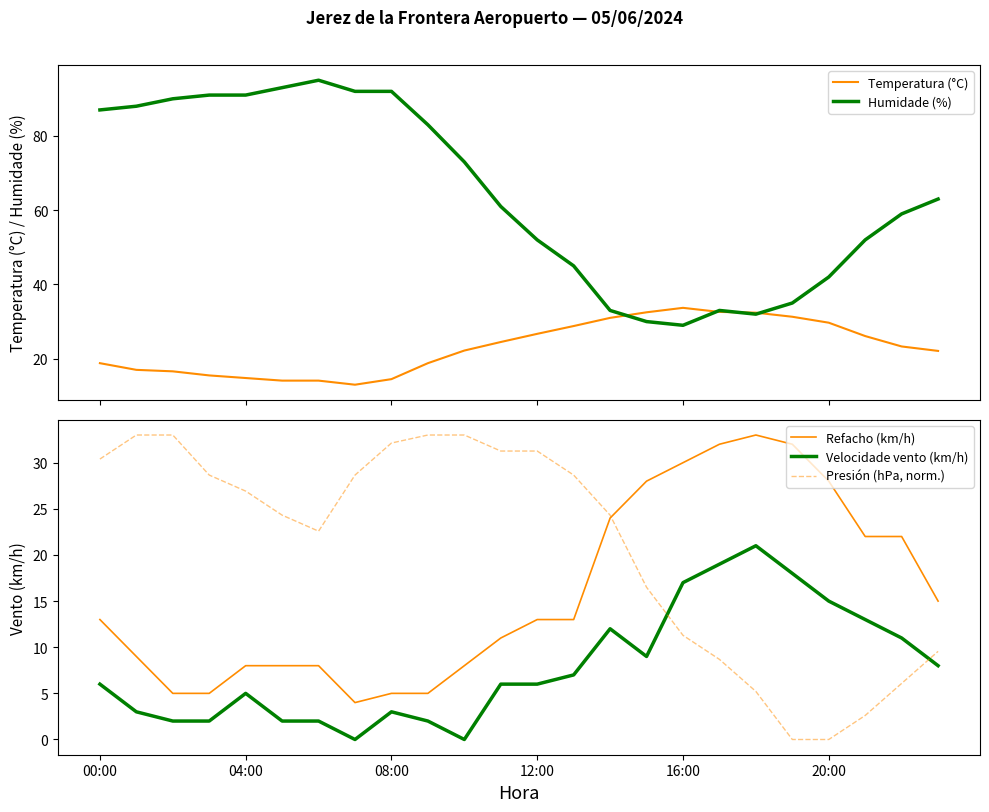

At which label does Velocidade vento (km/h) first exceed 6?

13